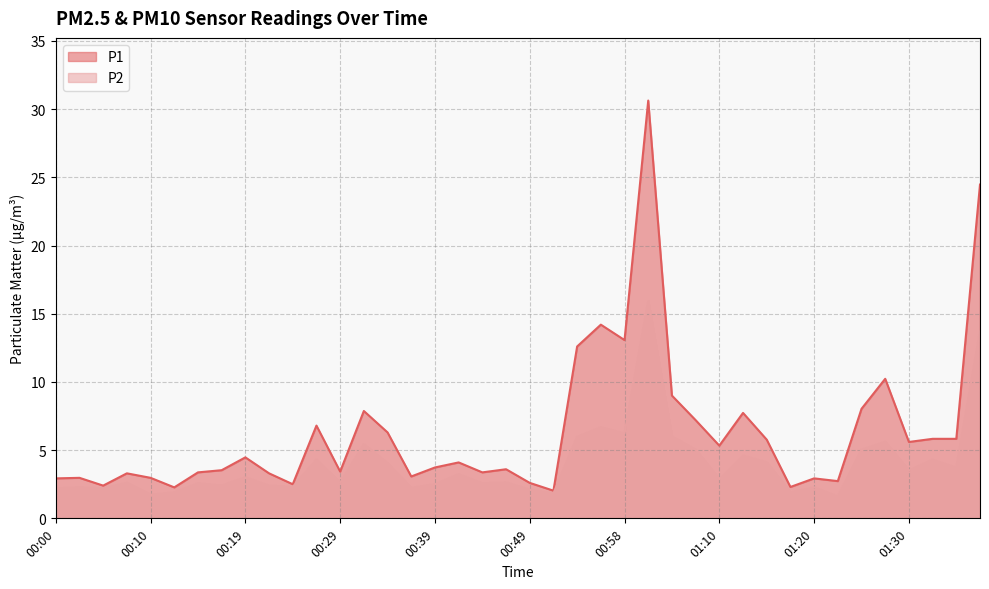

How many interior local peaks does the P2 series have?

14